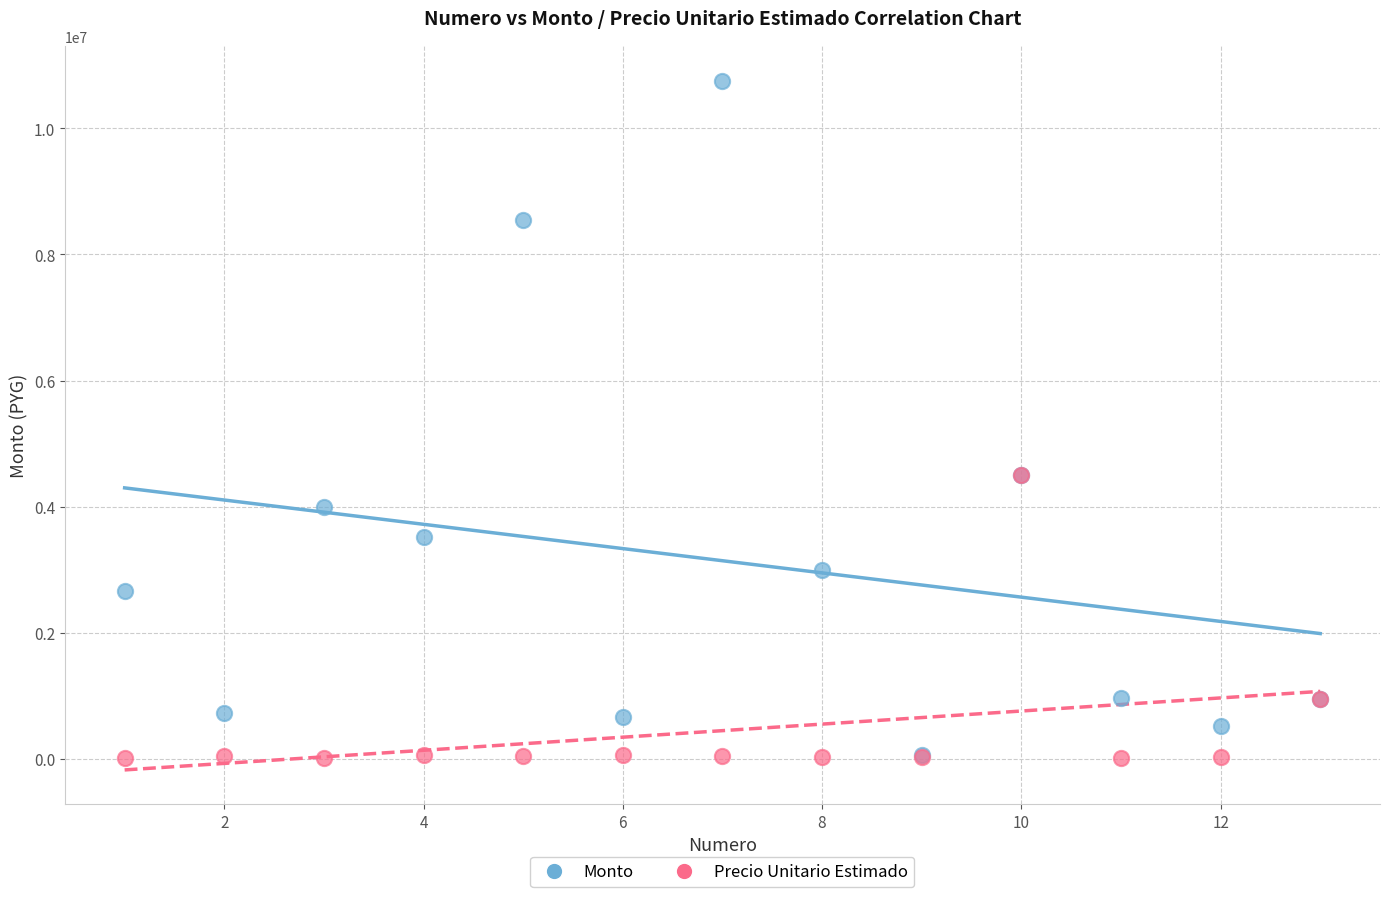

In the Precio Unitario Estimado series, what Y value is closest to 2255000?

950000